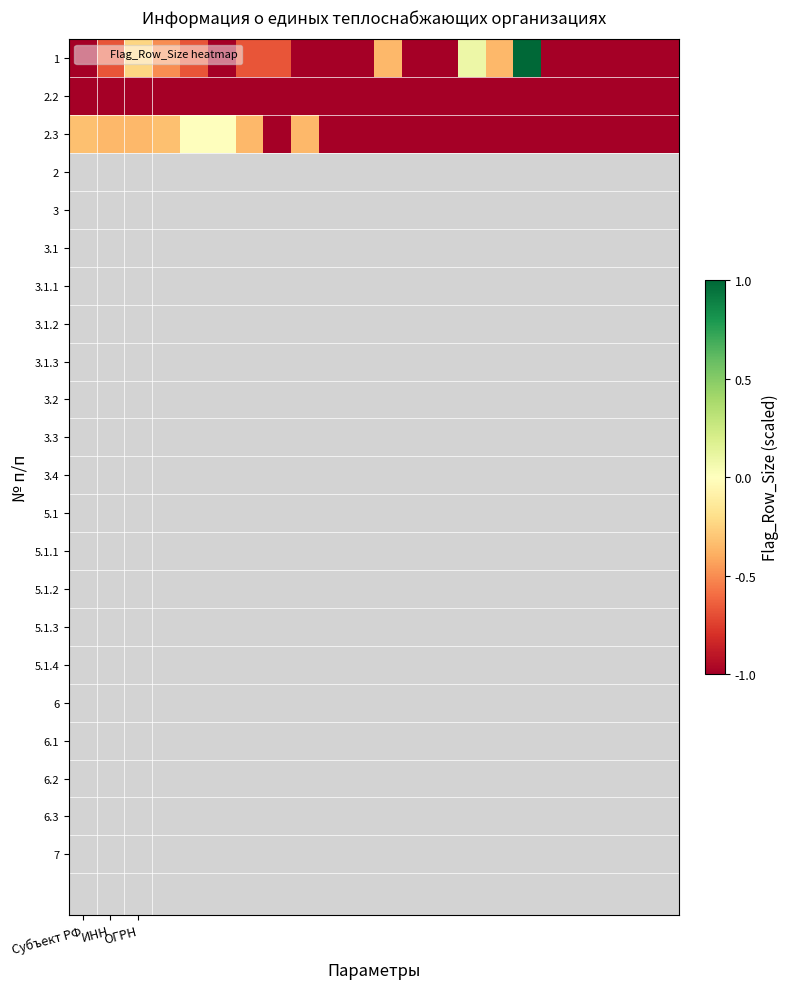

Reading left to right, transcribe all the data shown in this chart.

1: -1.0	-0.7	-0.2	-0.5	-0.7	-1.0	-0.7	-0.7	-1.0	-1.0	-1.0	-0.4	-1.0	-1.0	0.1	-0.4	1.0	-1.0	-1.0	-1.0	-1.0	-1.0
2.2: -1.0	-1.0	-1.0	-1.0	-1.0	-1.0	-1.0	-1.0	-1.0	-1.0	-1.0	-1.0	-1.0	-1.0	-1.0	-1.0	-1.0	-1.0	-1.0	-1.0	-1.0	-1.0
2.3: -0.3	-0.4	-0.4	-0.3	0.0	0.0	-0.4	-1.0	-0.4	-1.0	-1.0	-1.0	-1.0	-1.0	-1.0	-1.0	-1.0	-1.0	-1.0	-1.0	-1.0	-1.0